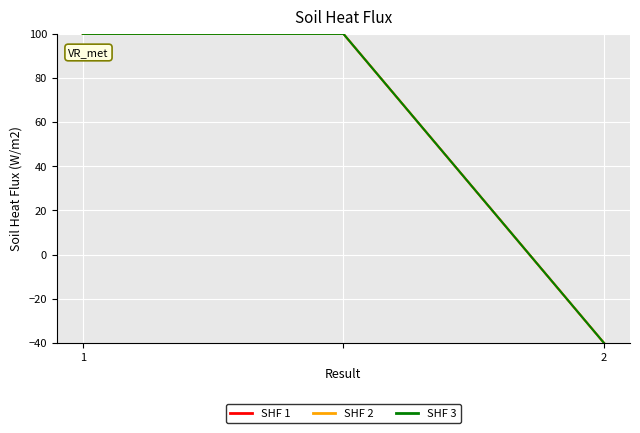

What is the highest value of the SHF 1 series?

100